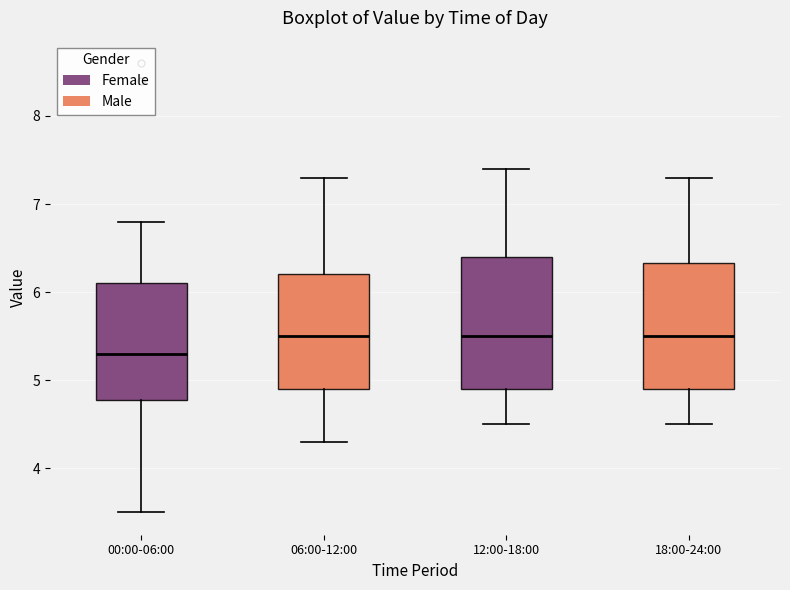

Where does the upper whisker of the box for 12:00-18:00 end on the y-axis? The values are not printed on the chart, so give them approximately, as read against the axis.

7.4